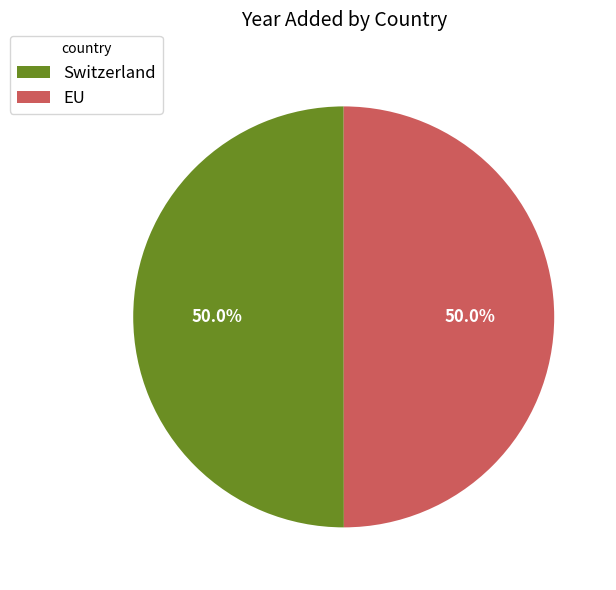

What is the ratio of the value at Switzerland to the value at EU?

1.0